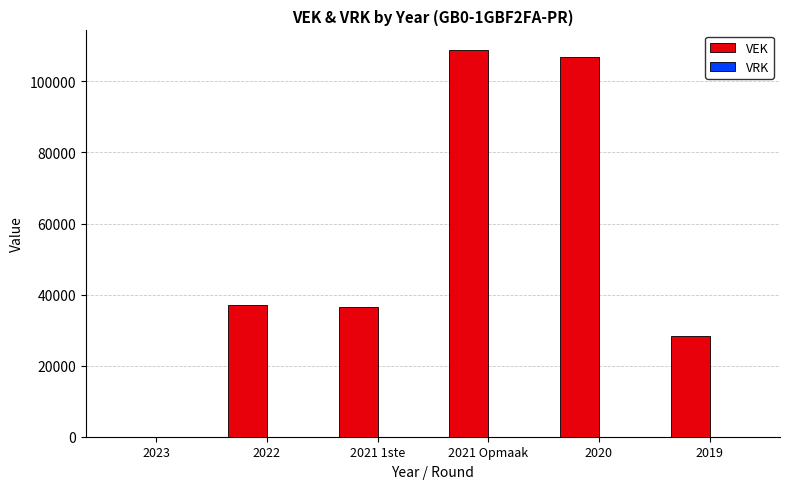

Read the value at 2019.

28427